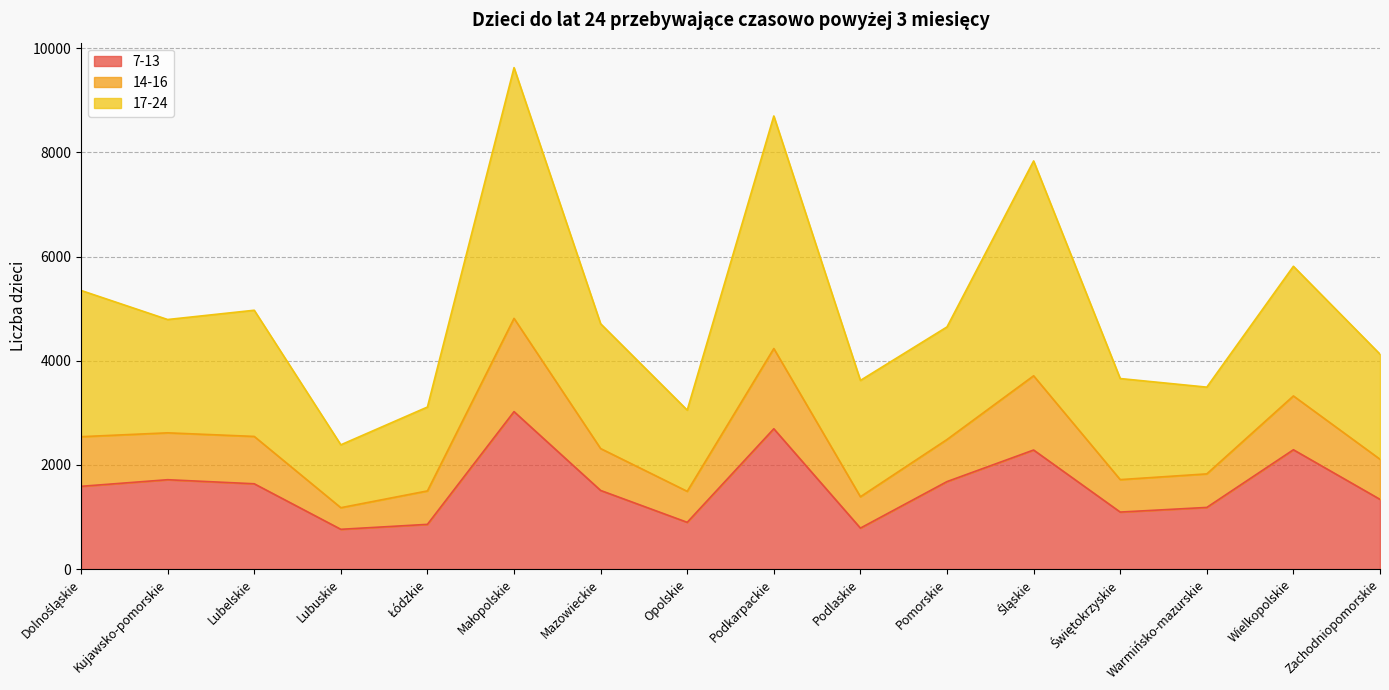

What is the smallest value displayed?

765